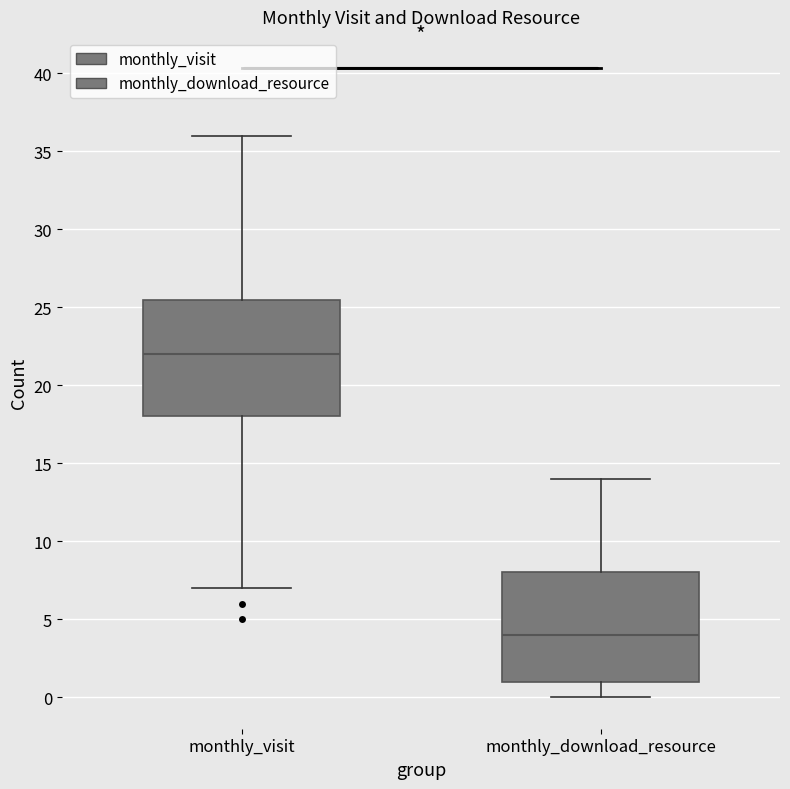

Reading left to right, read every box against the y-axis: the position of its median line, the range the box covers, and the ends of its whiskers. The values are not printed on the chart, so give them approximately, as read against the axis.

monthly_visit: median 22.0, box 18.0 to 25.5, whiskers 7.0 to 36.0
monthly_download_resource: median 4.0, box 1.0 to 8.0, whiskers 0.0 to 14.0